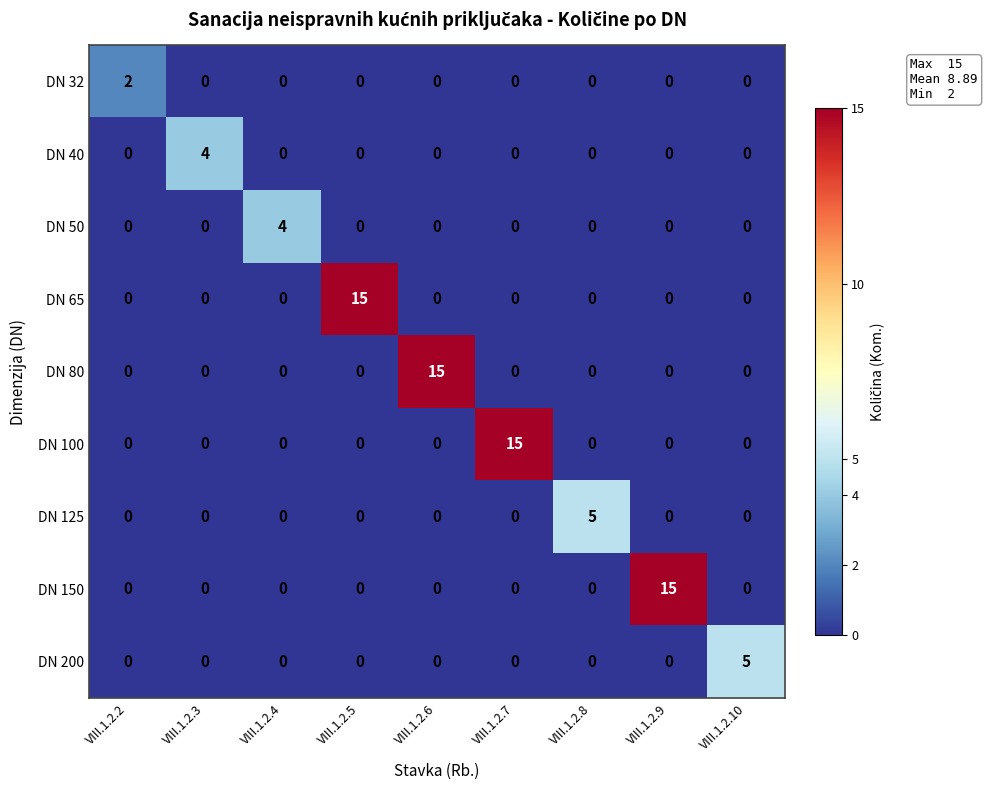

What is the total value across all series at VIII.1.2.4?

4